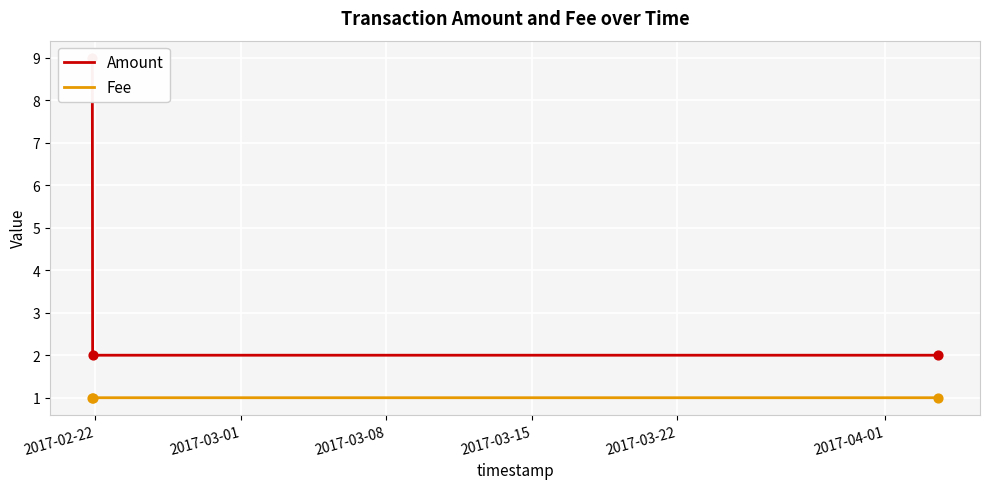

At how many categories does at least one series exceed 6?

1